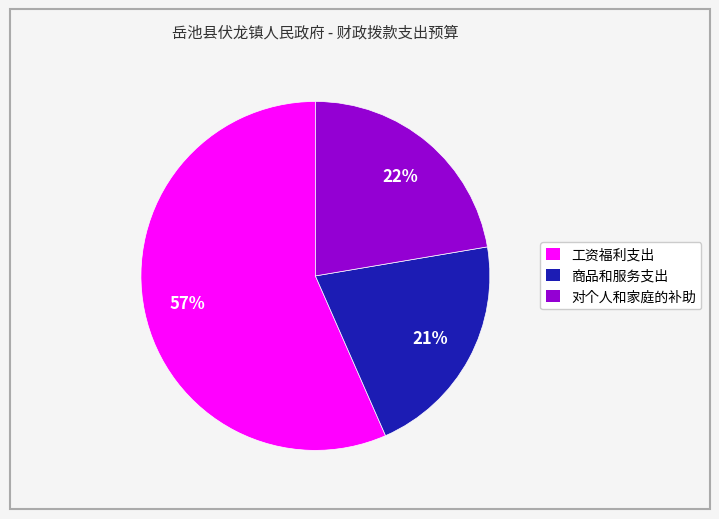

To the nearest percent, what is the difference between the largest and smallest slice percentages?

36%